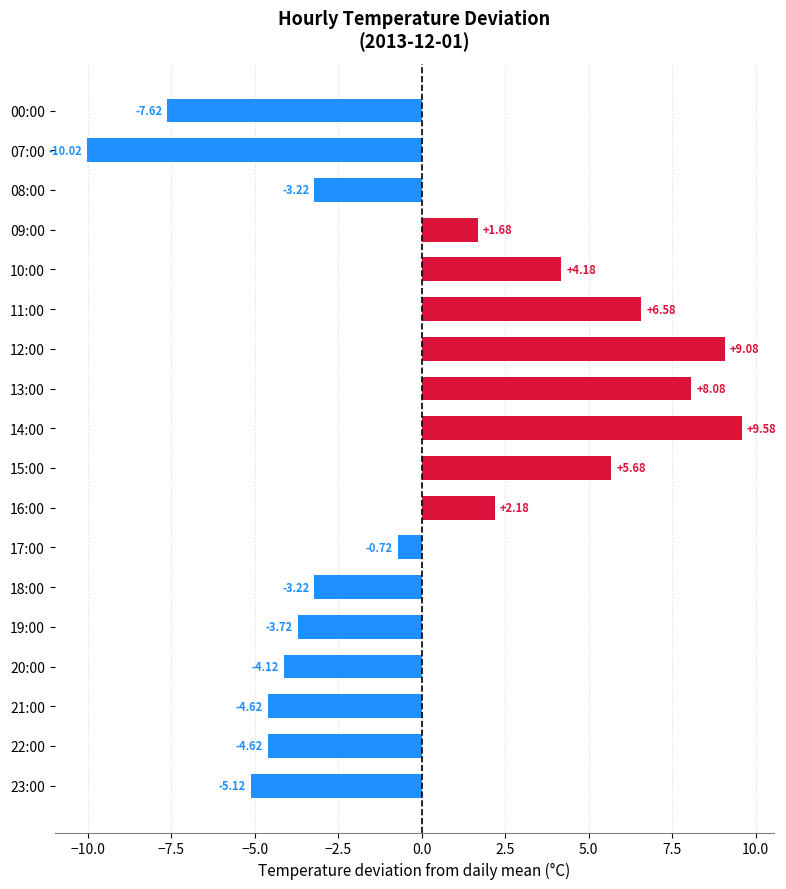

What is the difference between the values at 20:00 and 15:00?

9.8